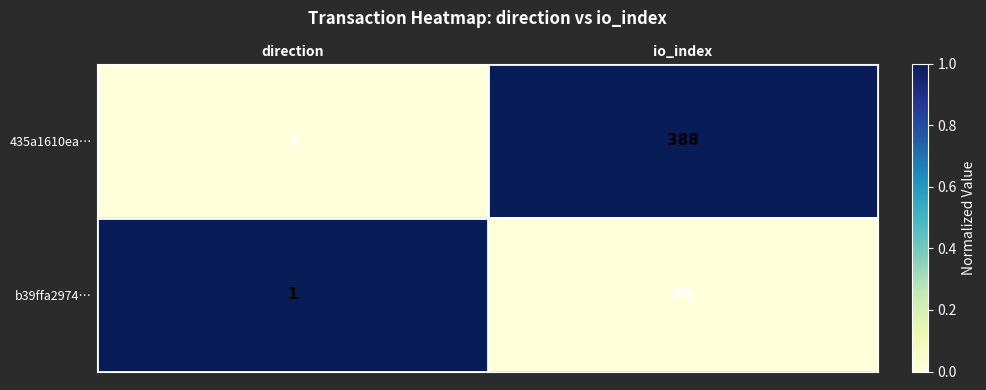

Reading right to left, list all the values displayed in this chart.

435a1610ea…: io_index=388	direction=-1
b39ffa2974…: io_index=26	direction=1